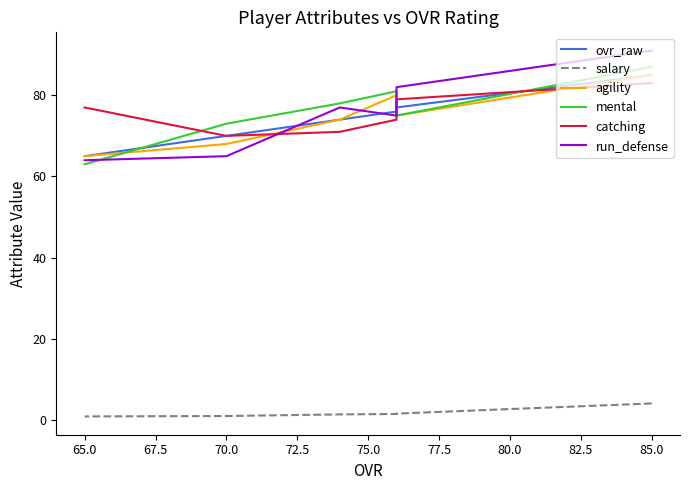

At how many categories does at least one series exceed 57?

6